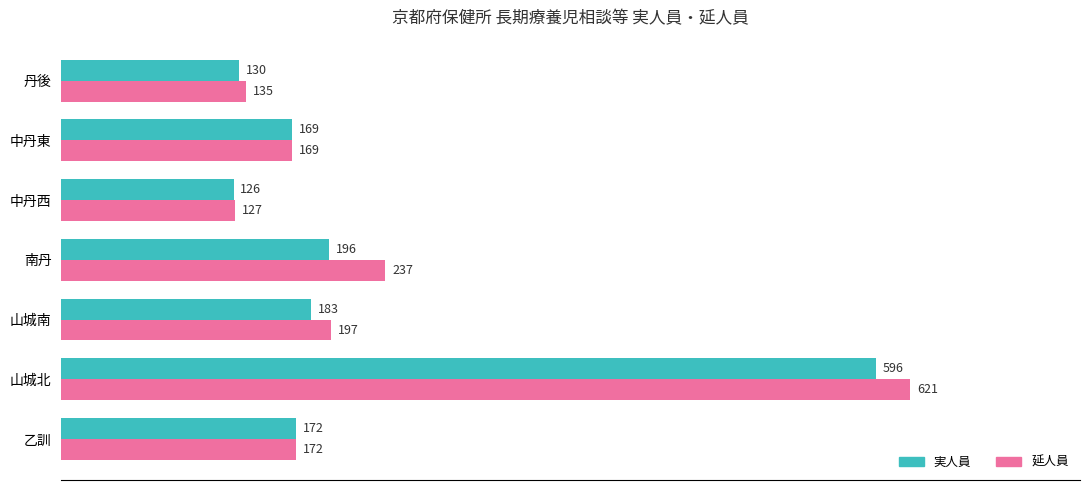

What are all the series names shown in the legend?

実人員, 延人員